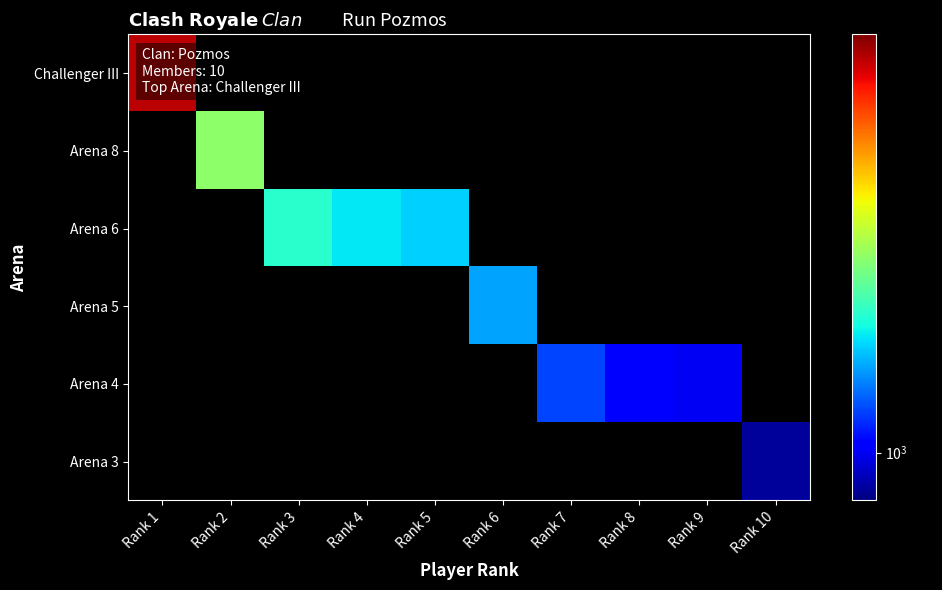

At which label does Challenger III reach its minimum?

Rank 1